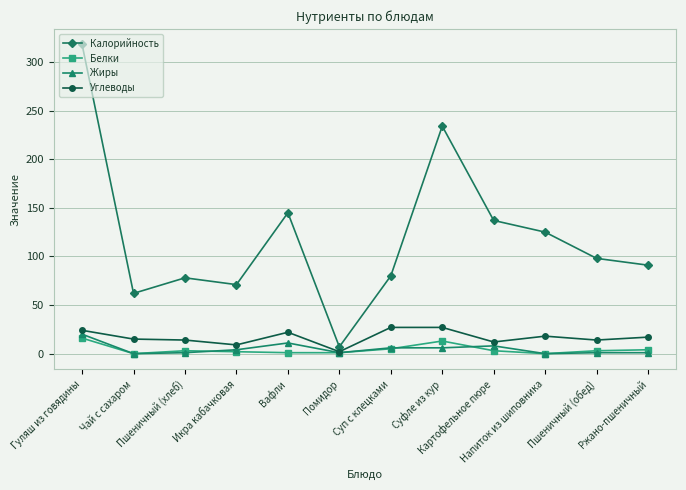

What is the value of the Углеводы point at the 9th from the left?

12.0